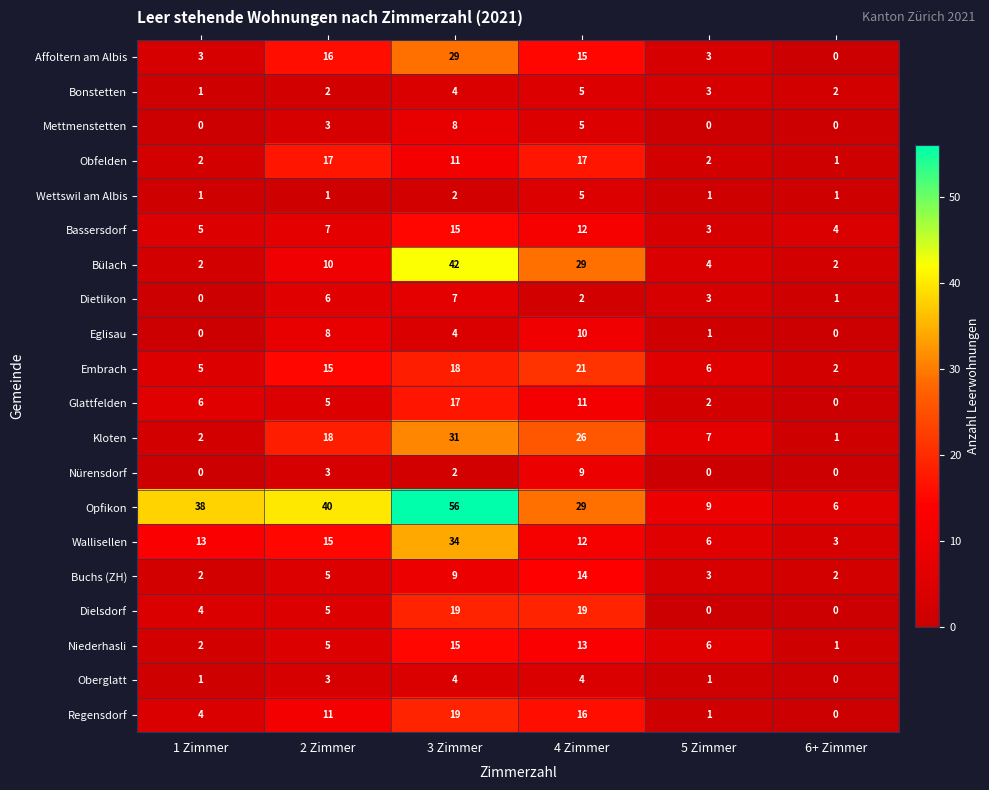

What is the average value of the Buchs (ZH) series?

6